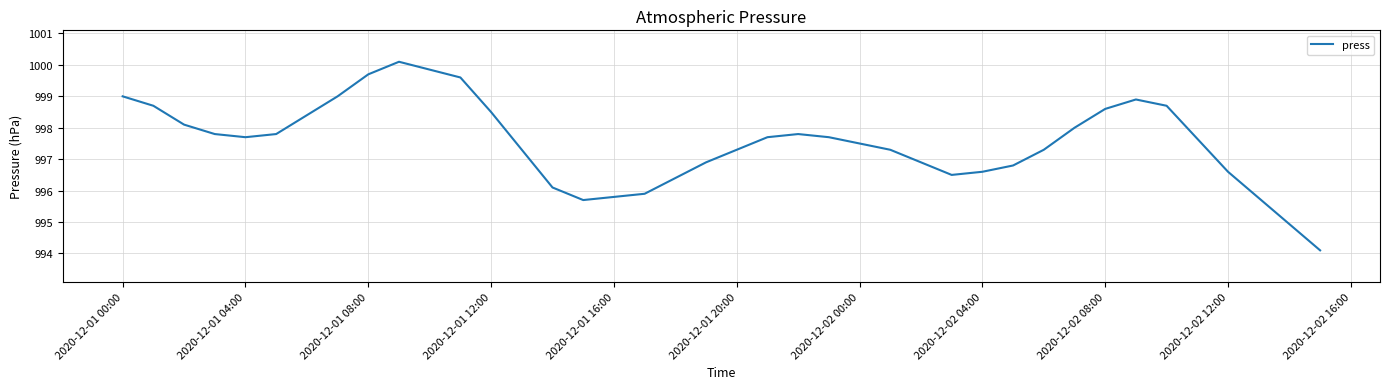

How many values are below 997?

12